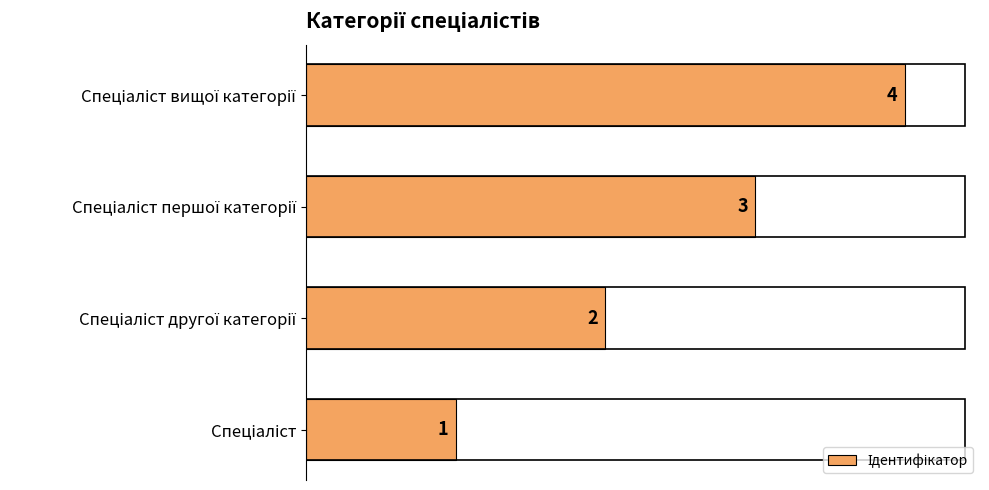

What is the difference between the maximum and minimum values?

3